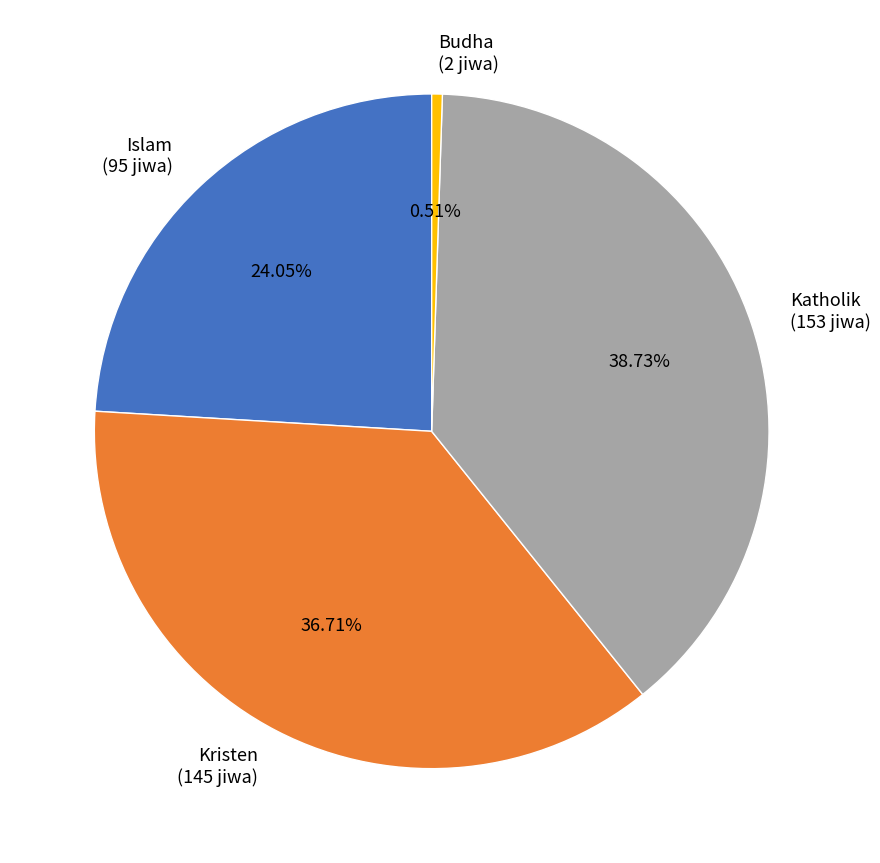

The Katholik slice represents 53% of the pie. True or false?

False